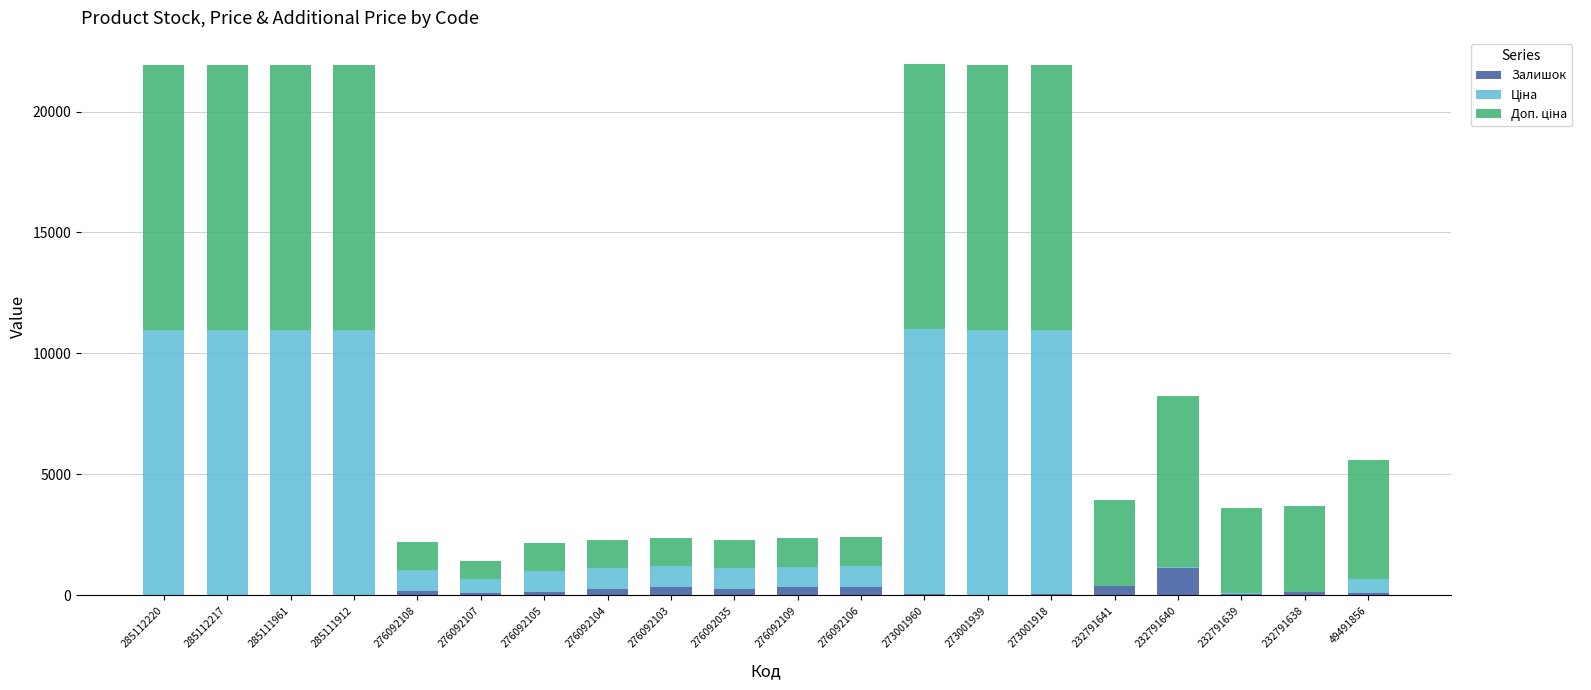

What is the highest value of the Залишок series?

1129.0